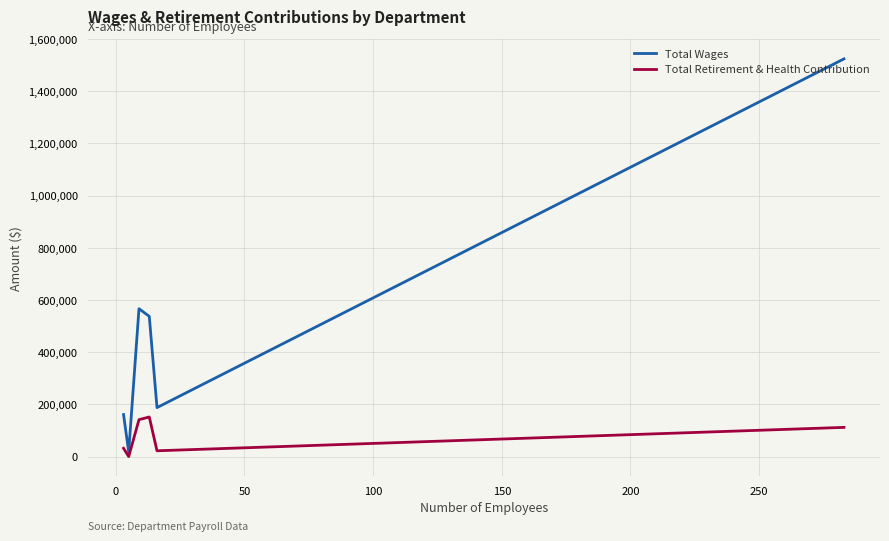

Rank the series by their maximum value, from lowest to highest.

Total Retirement & Health Contribution, Total Wages